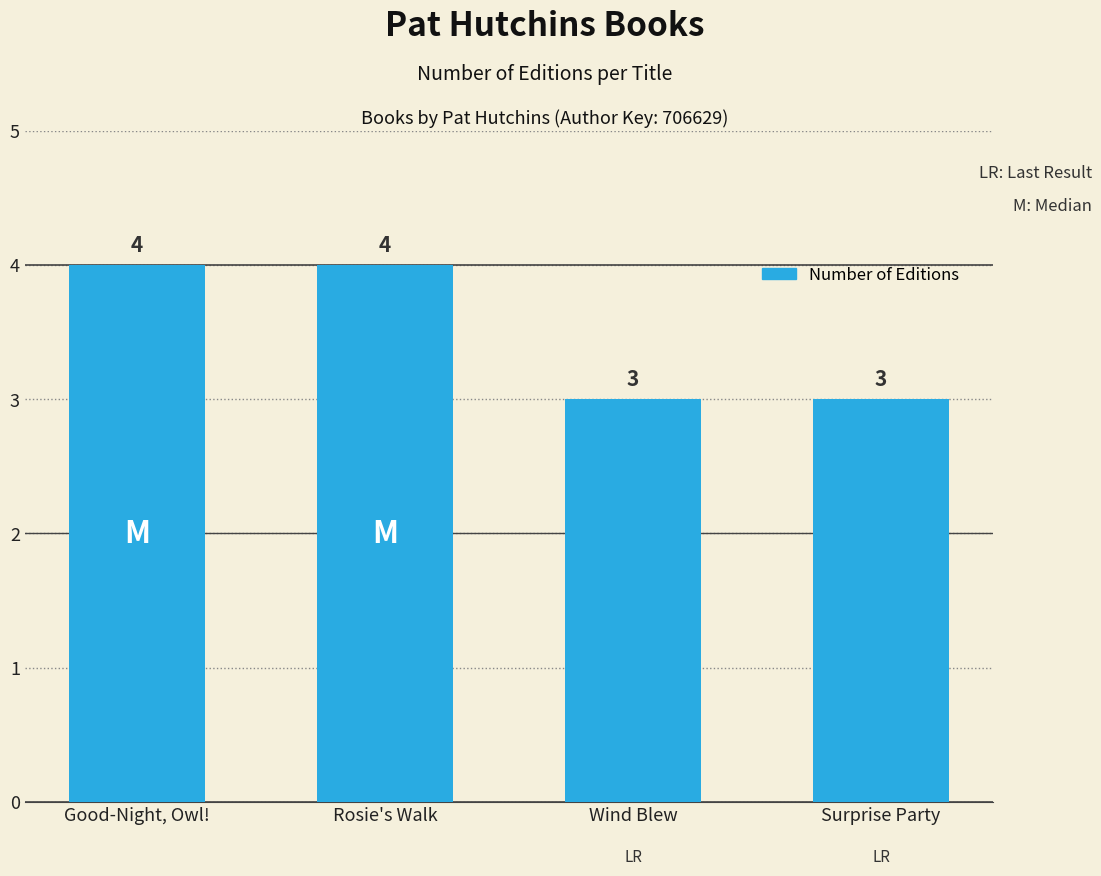

What is the greatest value displayed?

4